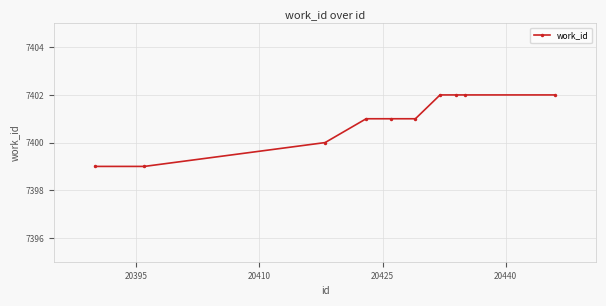

Count the number of data series in this chart.

1